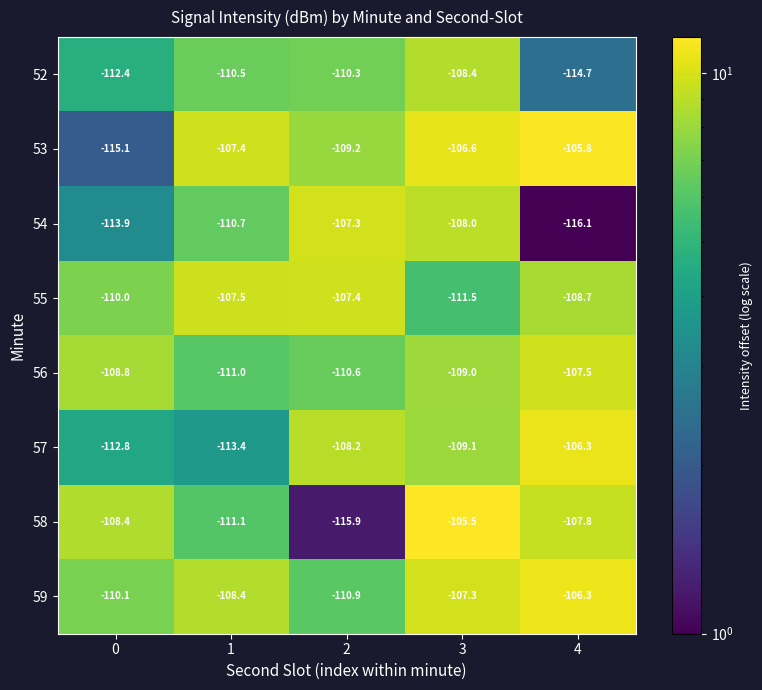

How many categories are shown in the chart?

5